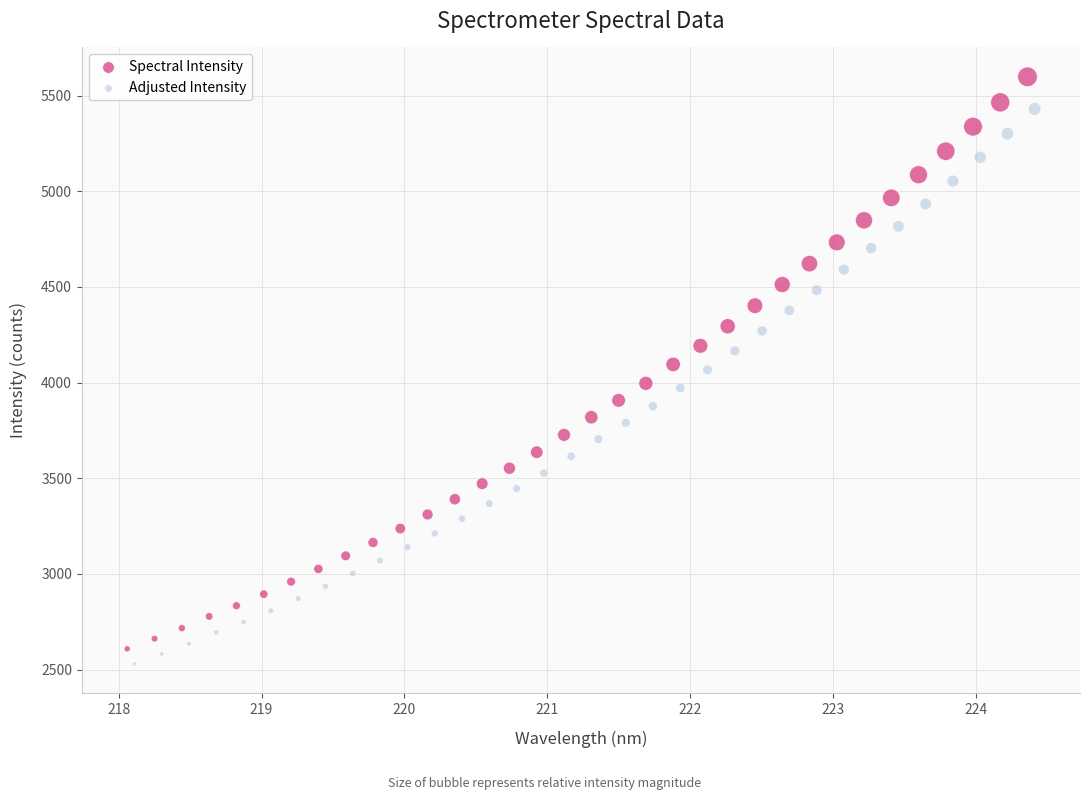

Which series reaches the maximum Y coordinate?

Spectral Intensity